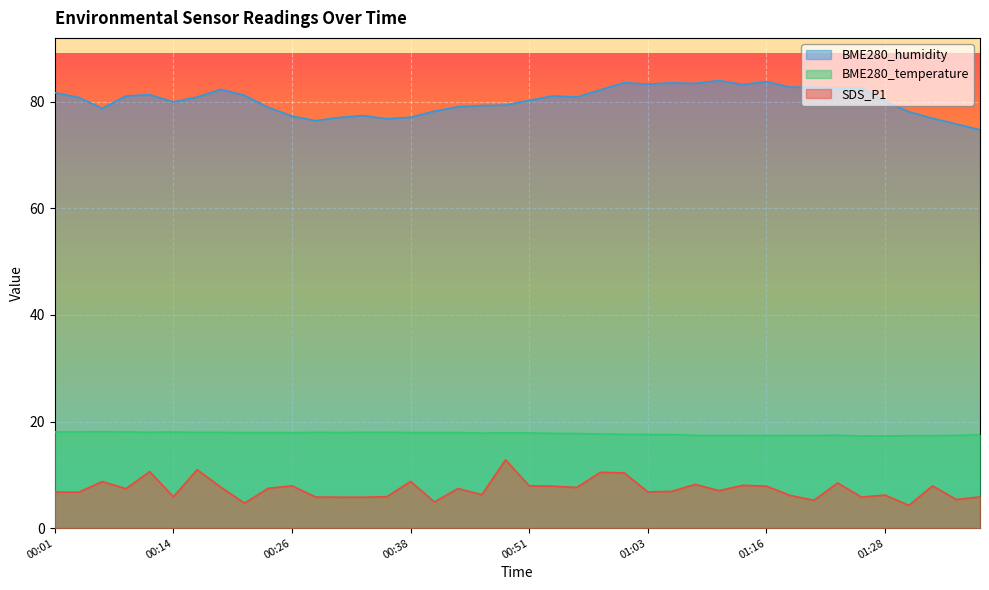

How many lines are shown in the chart?

3